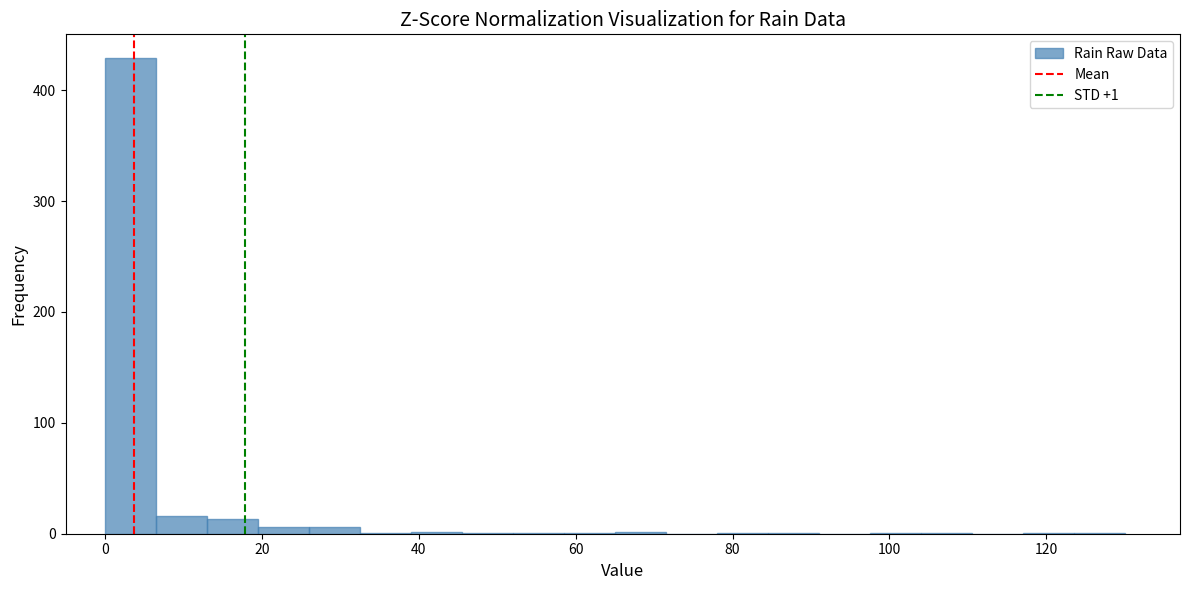

Read against the x-axis, roughly where is the centre of the tallest bar?

4